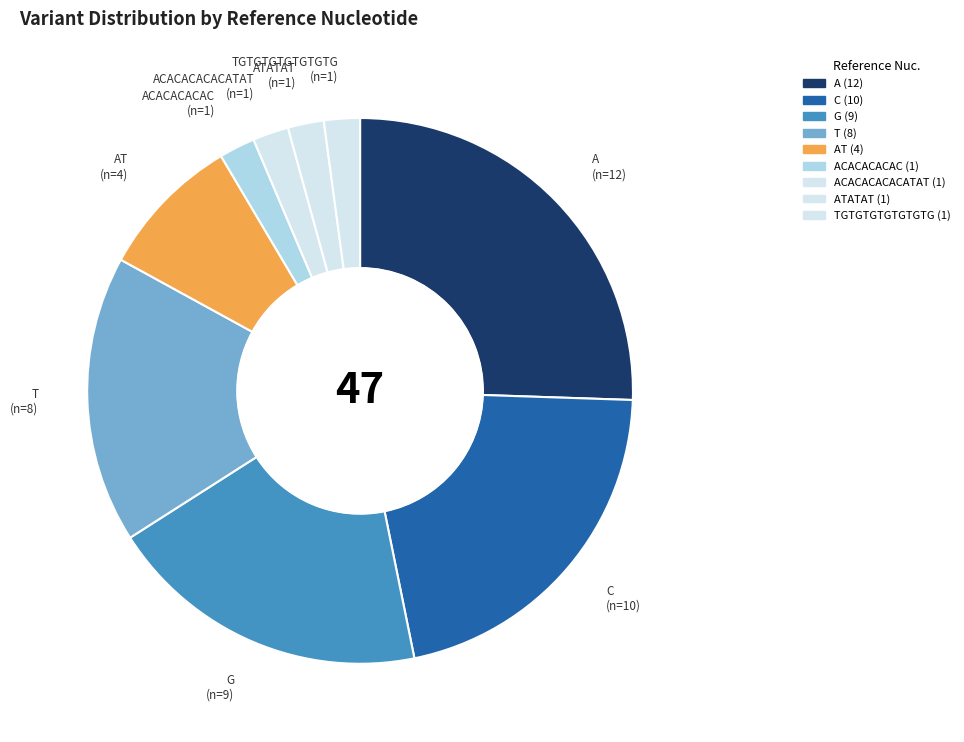

What is the largest slice in the pie chart?

A